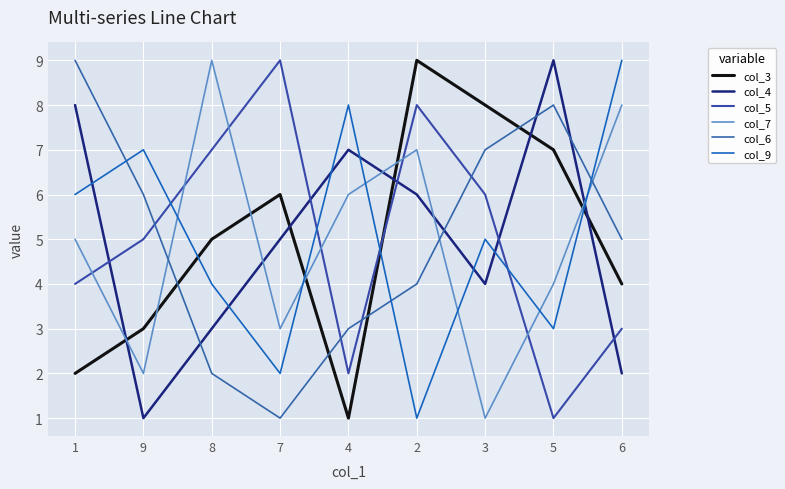

What is the label of the 2nd point from the right?

5